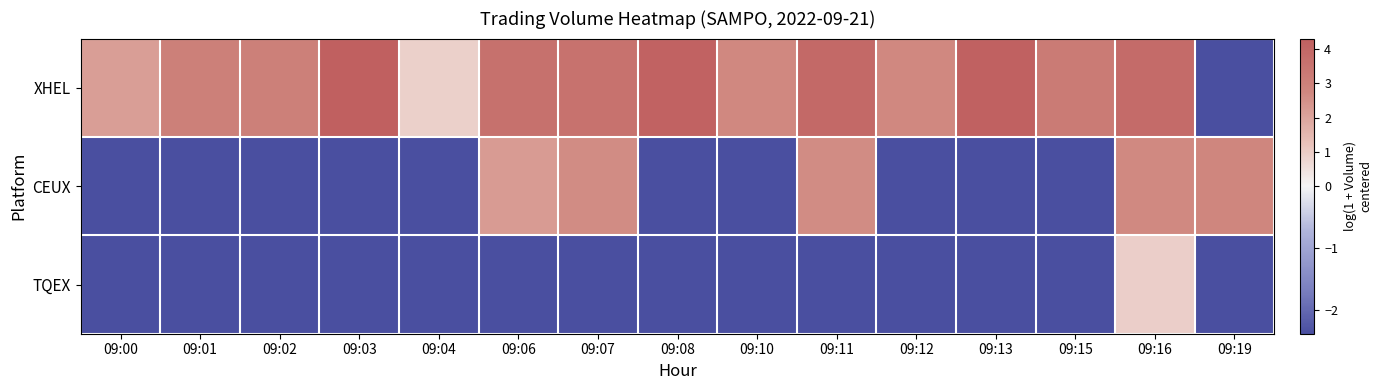

Between 09:00 and 09:06, which is larger?

09:06